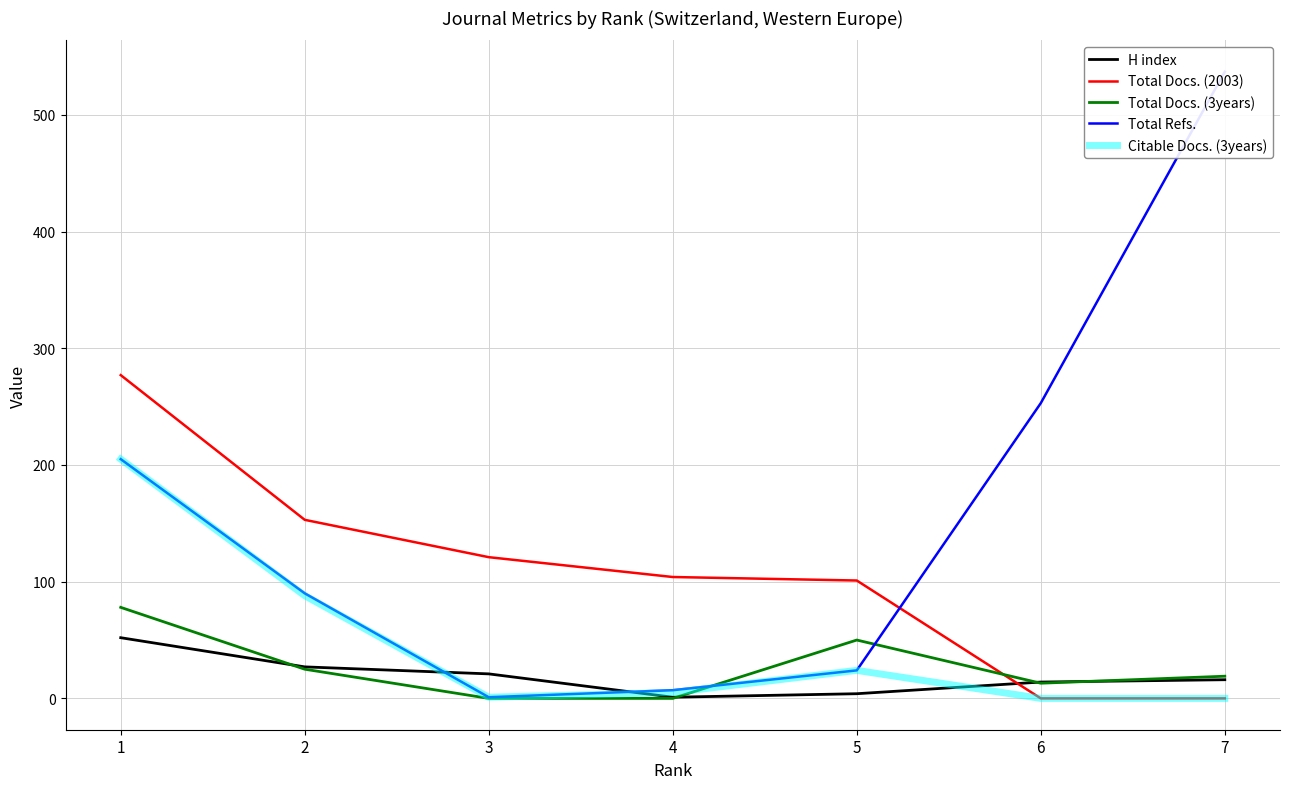

What is the value of the Total Refs. point at the 1st from the left?

205